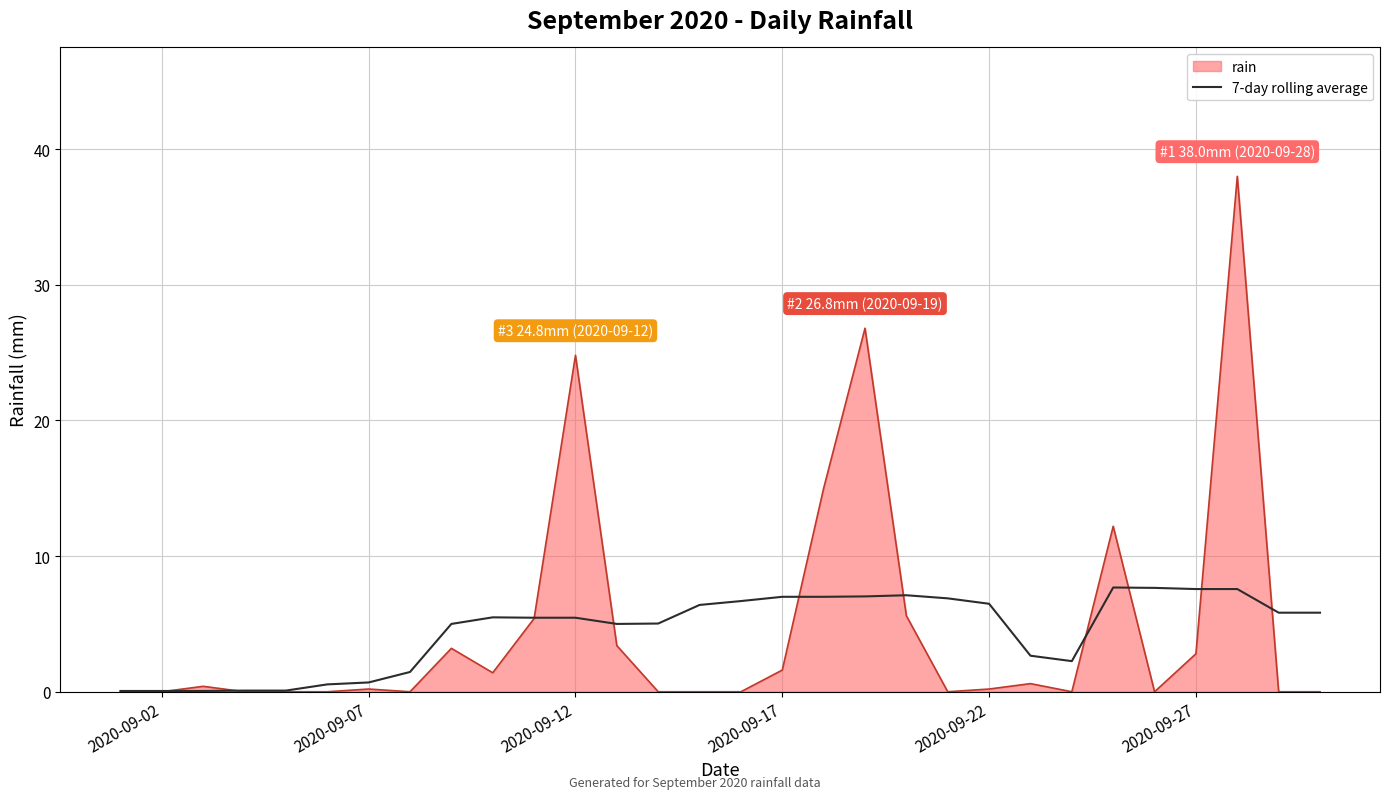

Does the chart display data point markers on the line(s)?

No